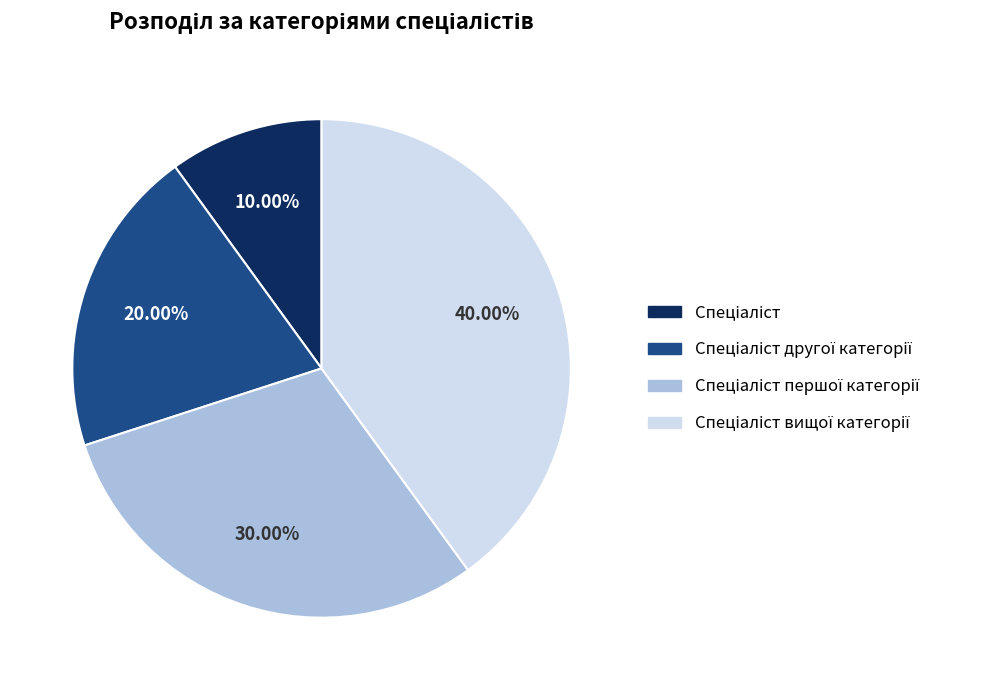

Does any single category account for the majority?

No